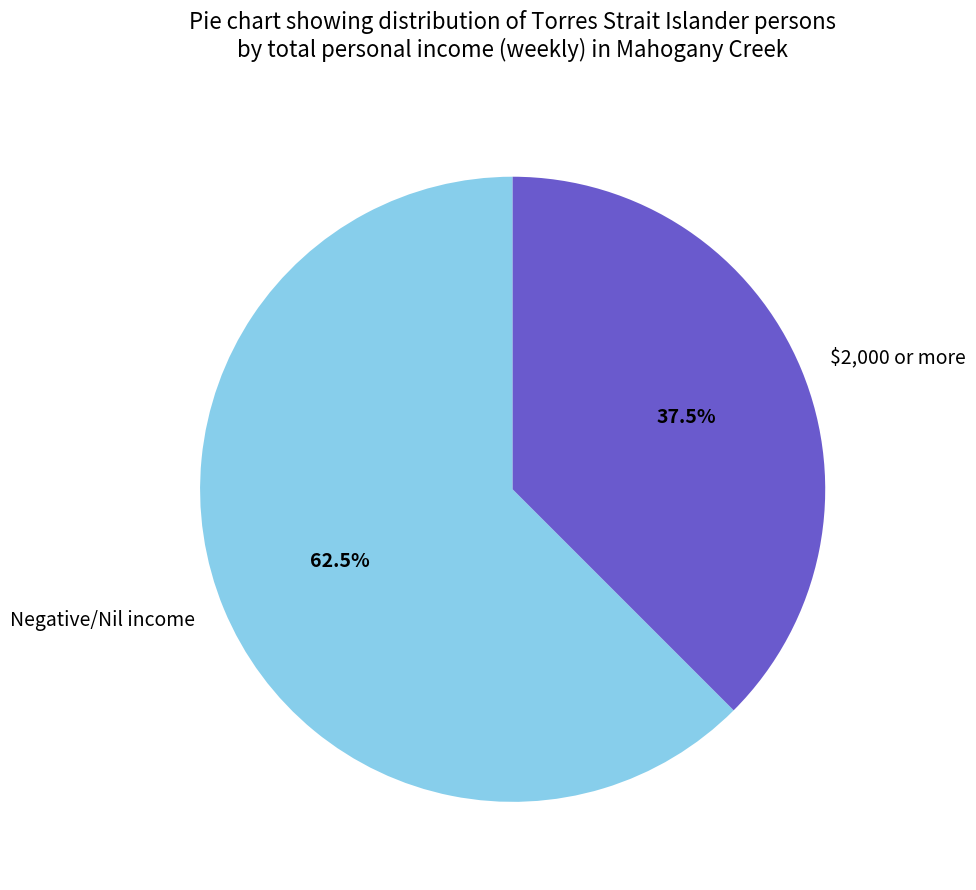

How much of the chart is everything except Negative/Nil income?

37.5%